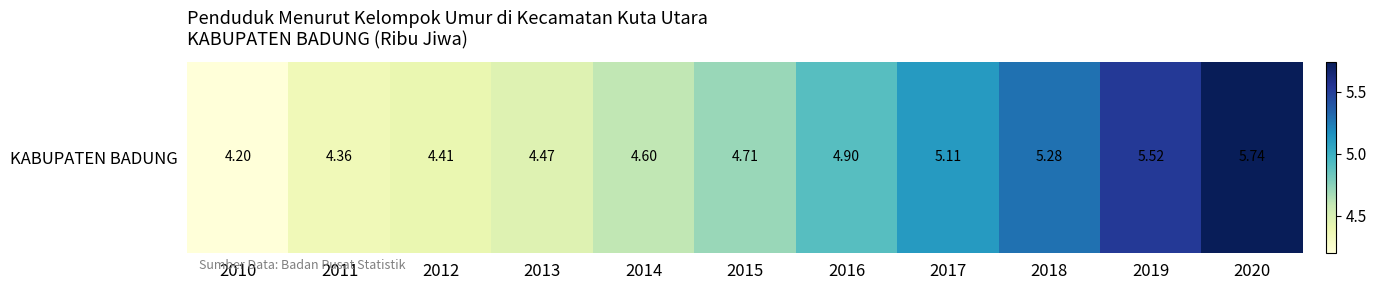

What is the sum of the values at 2017 and 2015?

9.8